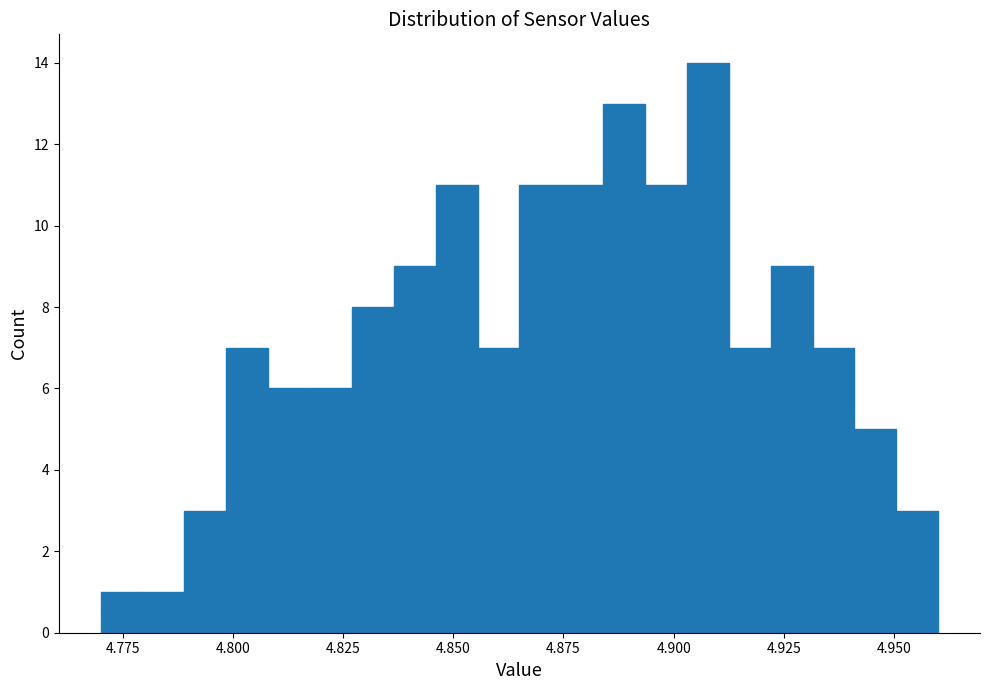

Read against the x-axis, roughly where is the centre of the tallest bar?

4.910